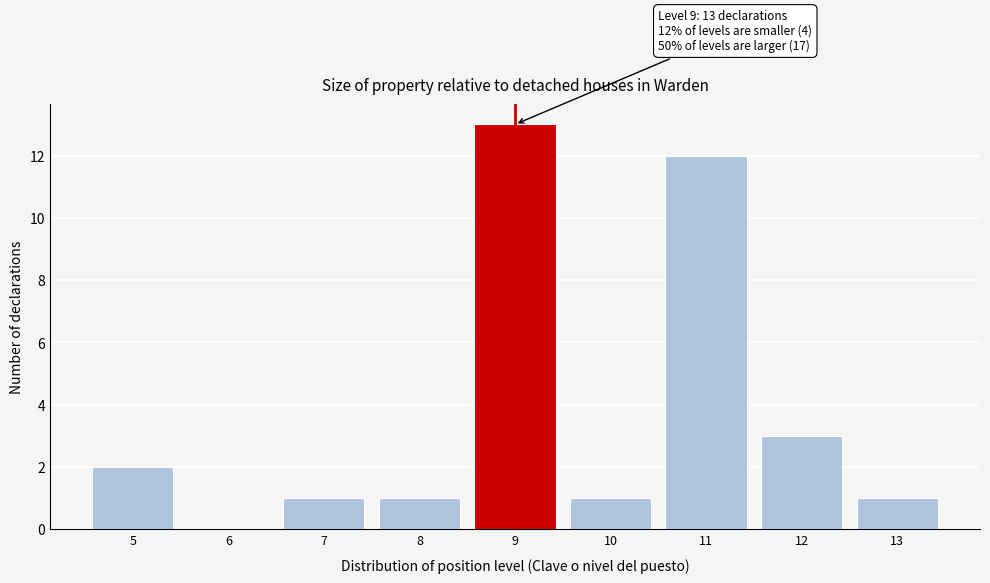

Which range on the x-axis has the tallest bar?

8.5 to 9.5